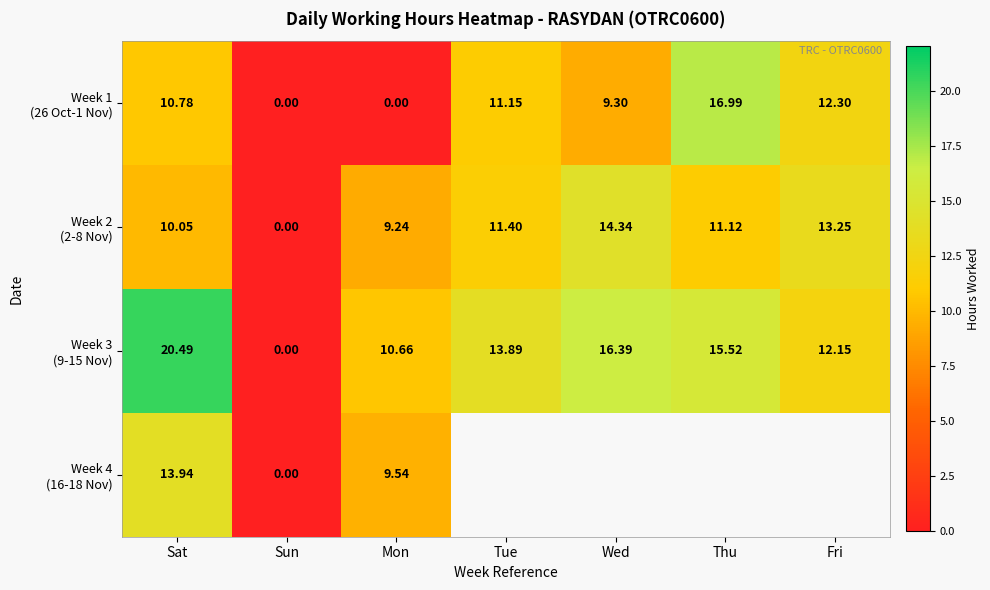

What is the approximate value of Week 2 (2-8 Nov) at Tue?

11.4